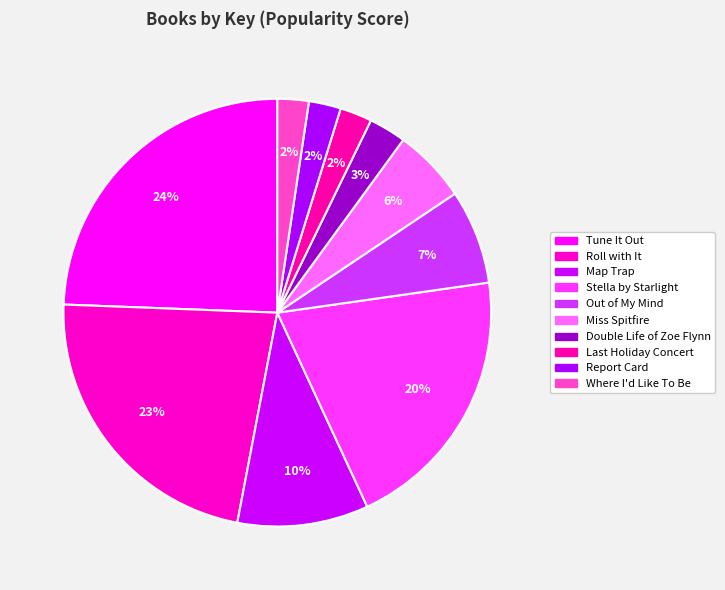

The Miss Spitfire slice represents 6% of the pie. True or false?

True